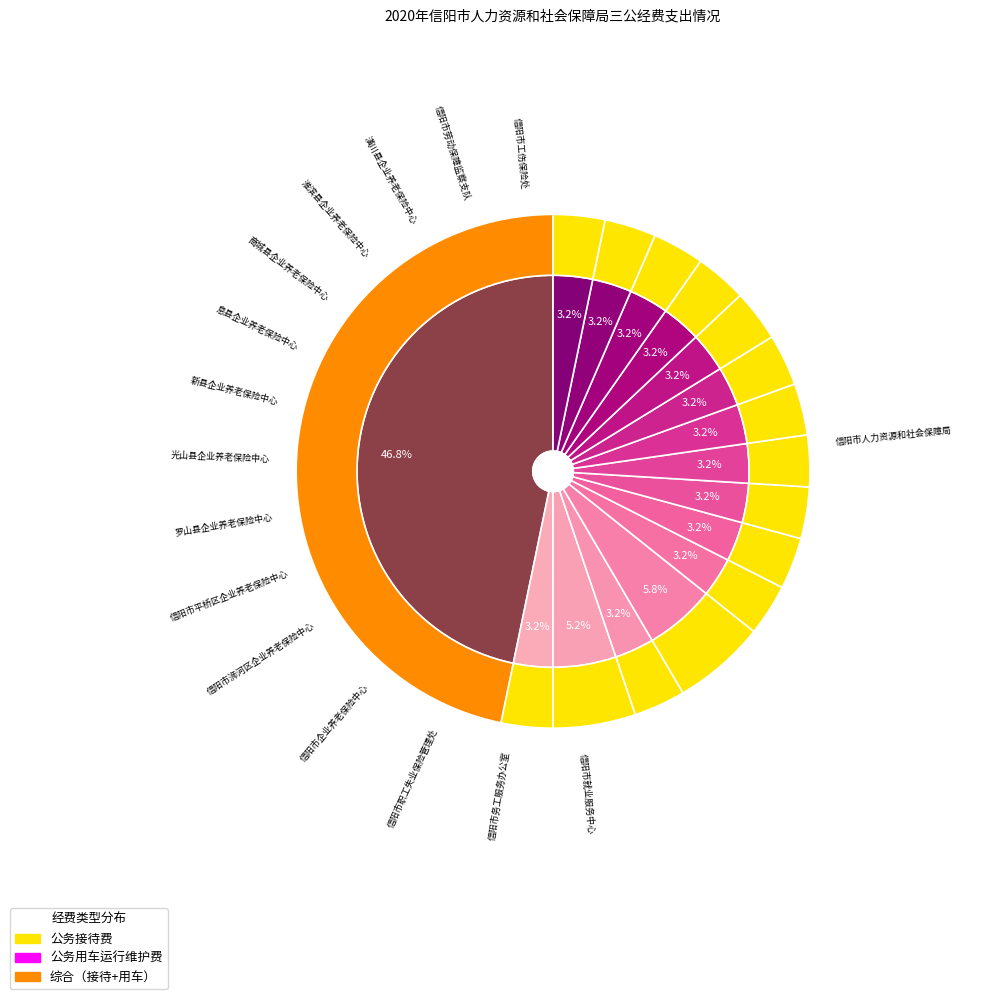

To the nearest percent, what percentage of the pie is 信阳市工伤保险处?

3%